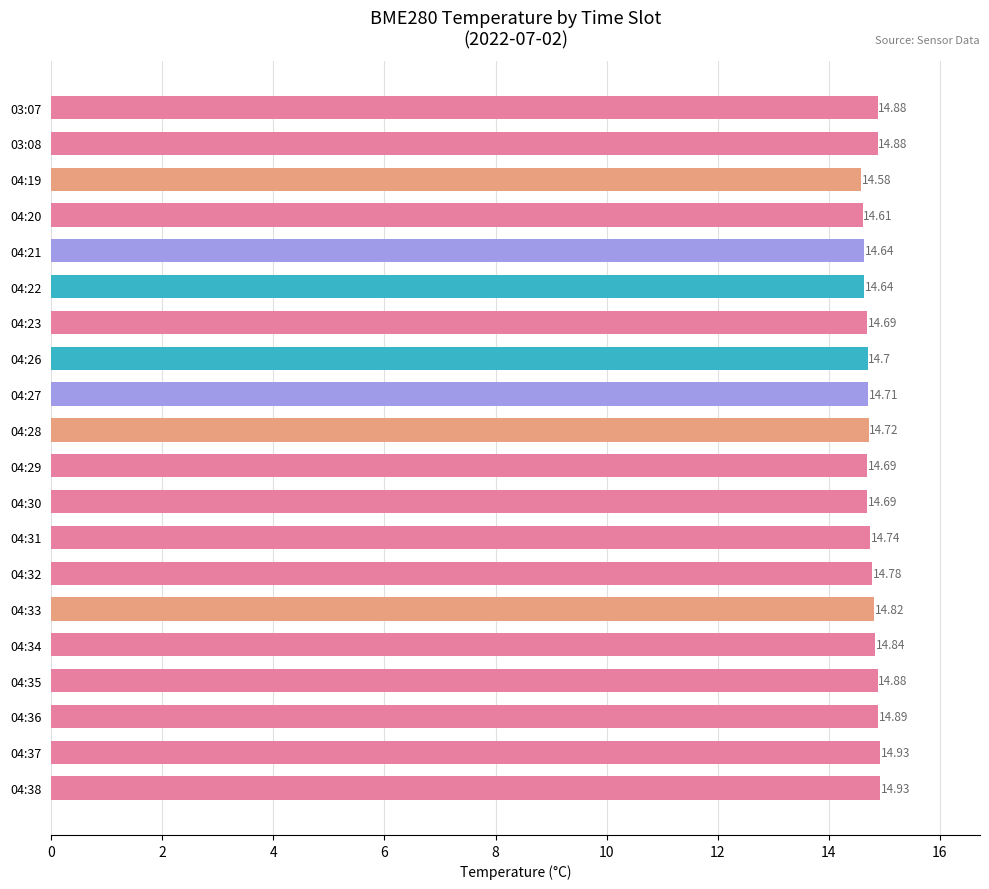

Count the values in the range 14 to 15.

20